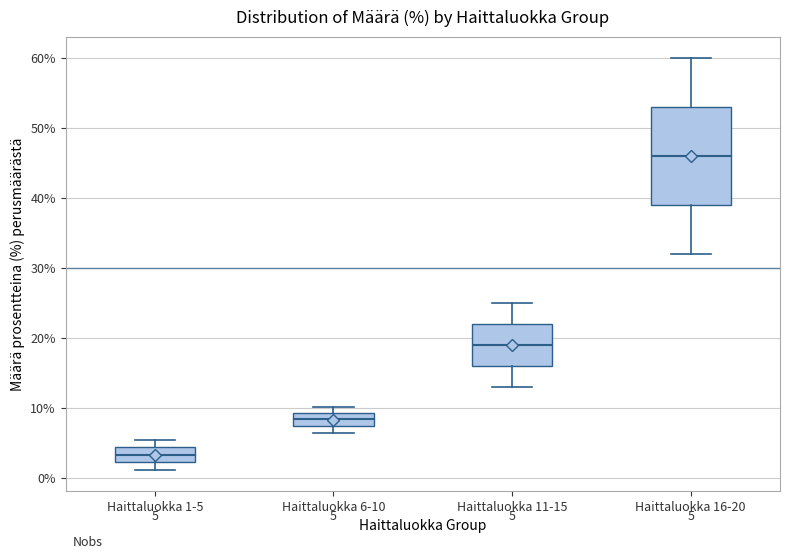

Which box's median line is the lowest?

Haittaluokka 1-5